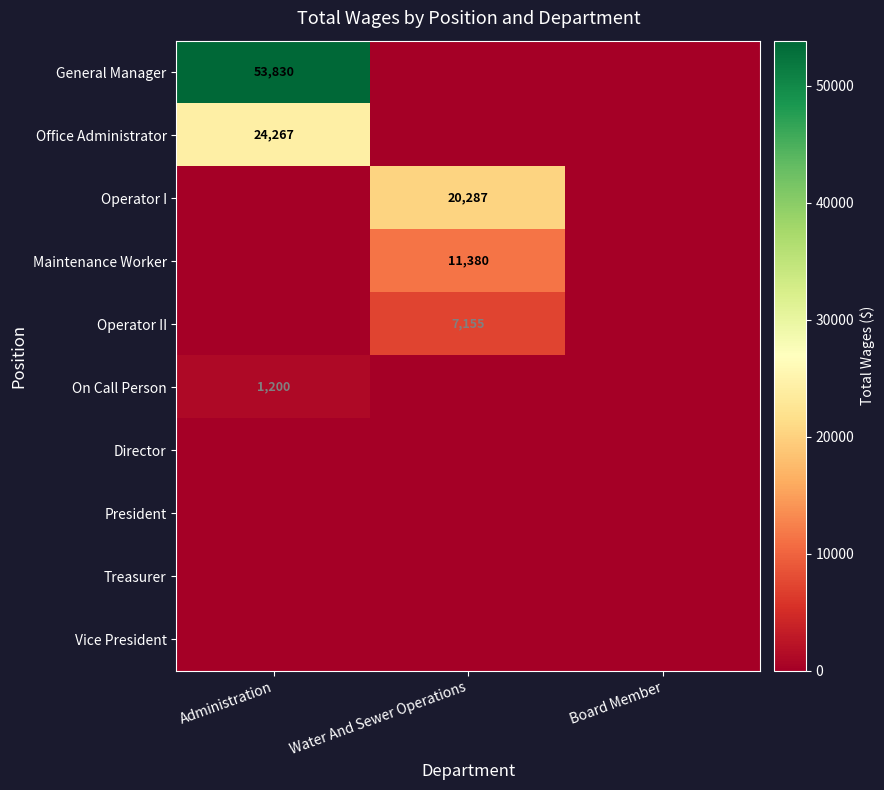

Is it true that On Call Person equals 566 at Administration?

False